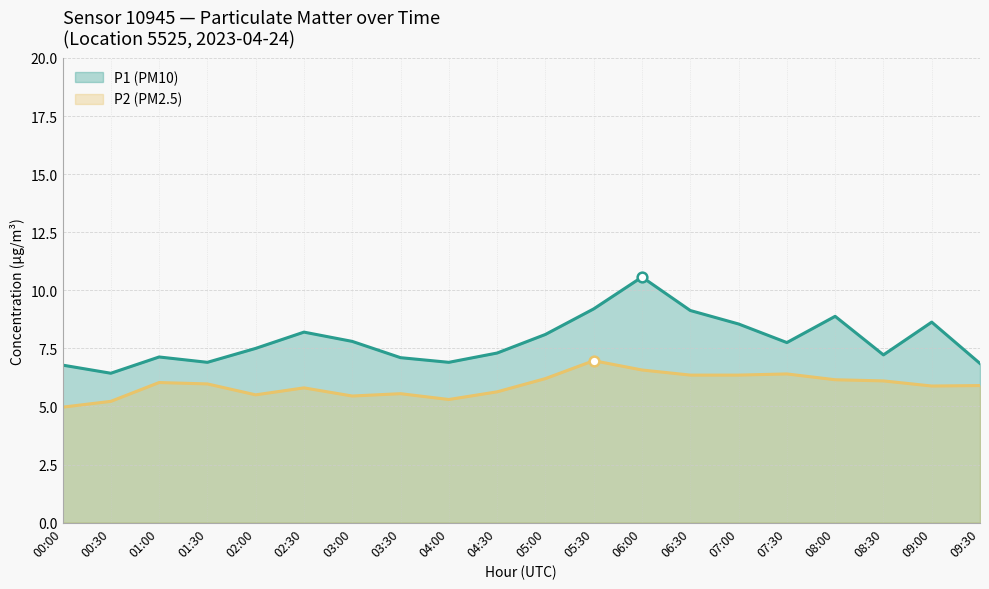

How many lines are shown in the chart?

2